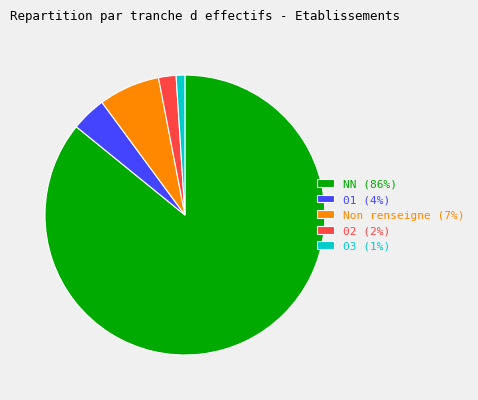

Which category has the smallest portion of the pie?

03 (1%)